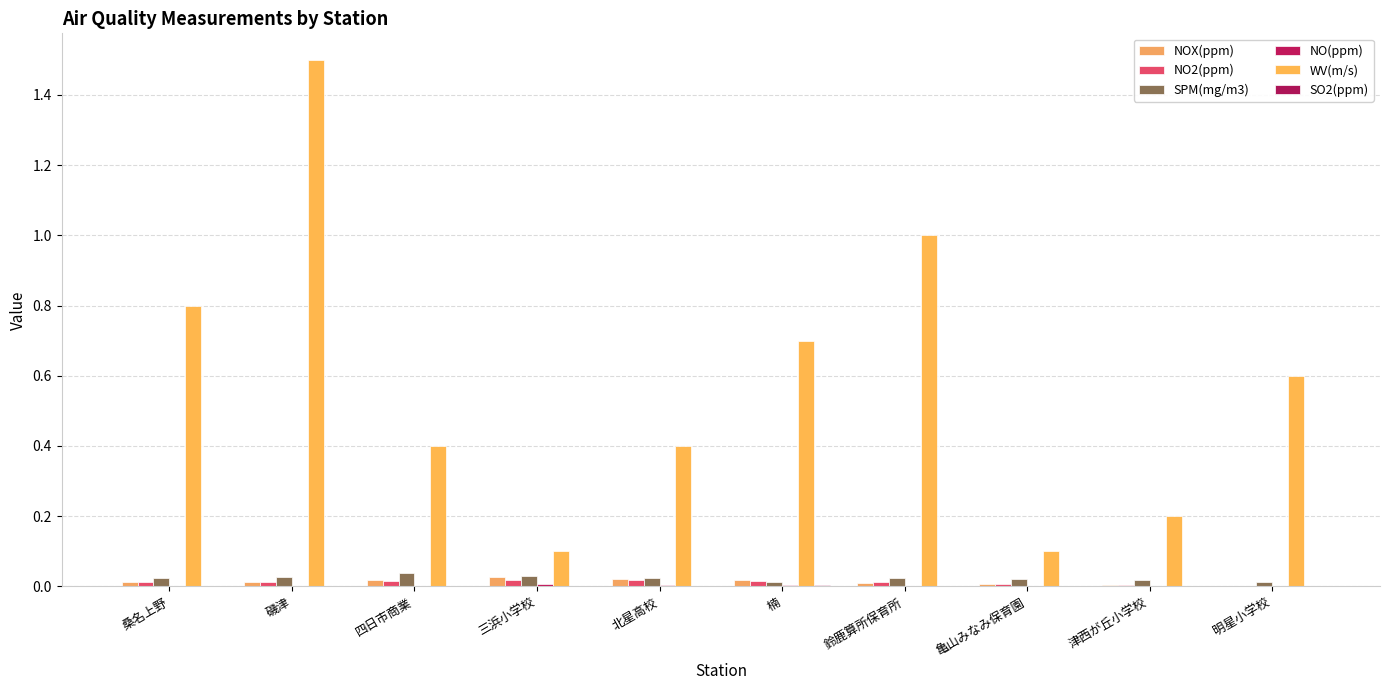

What is the difference between the highest and lowest values at 磯津?

1.5